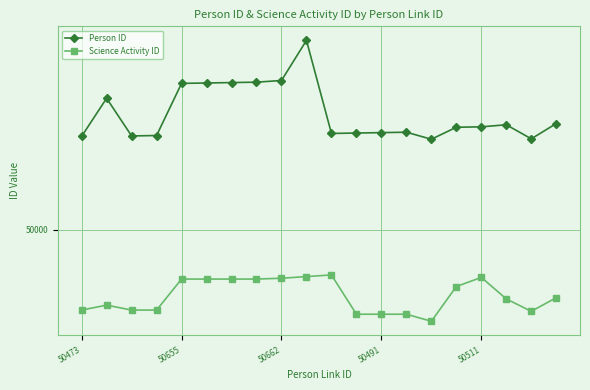

Is this an area chart (filled region under the line)?

No